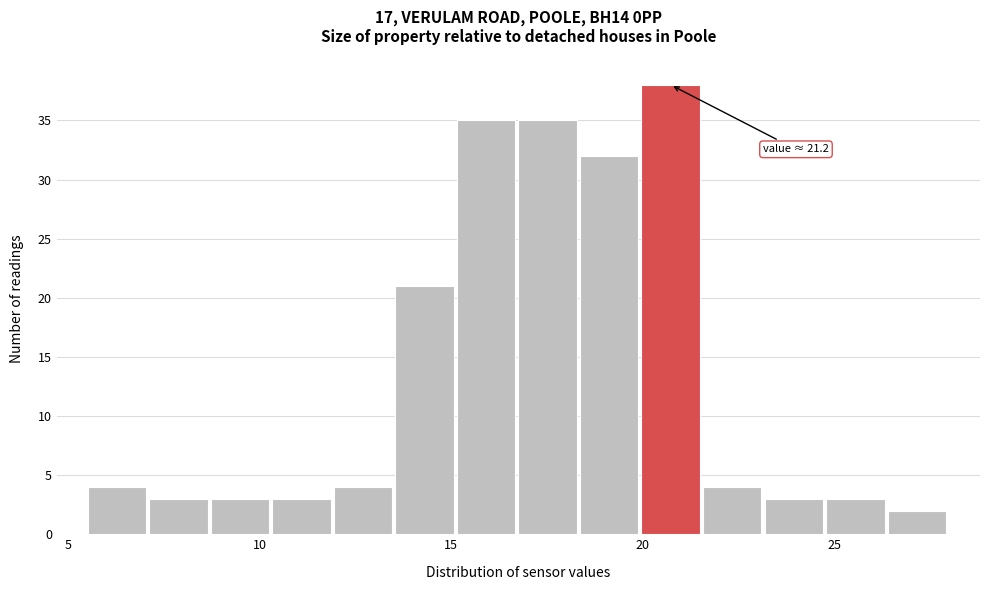

Read against the x-axis, roughly where is the centre of the tallest bar?

20.5